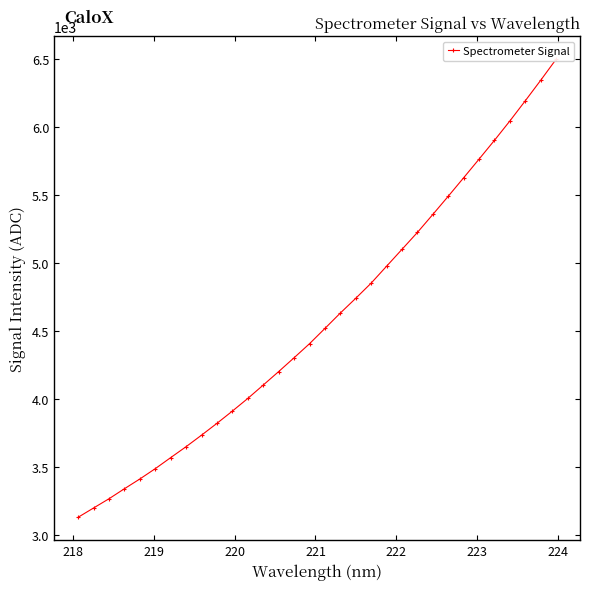

True or false: there are more than 1 points higher than both neighbors.

False